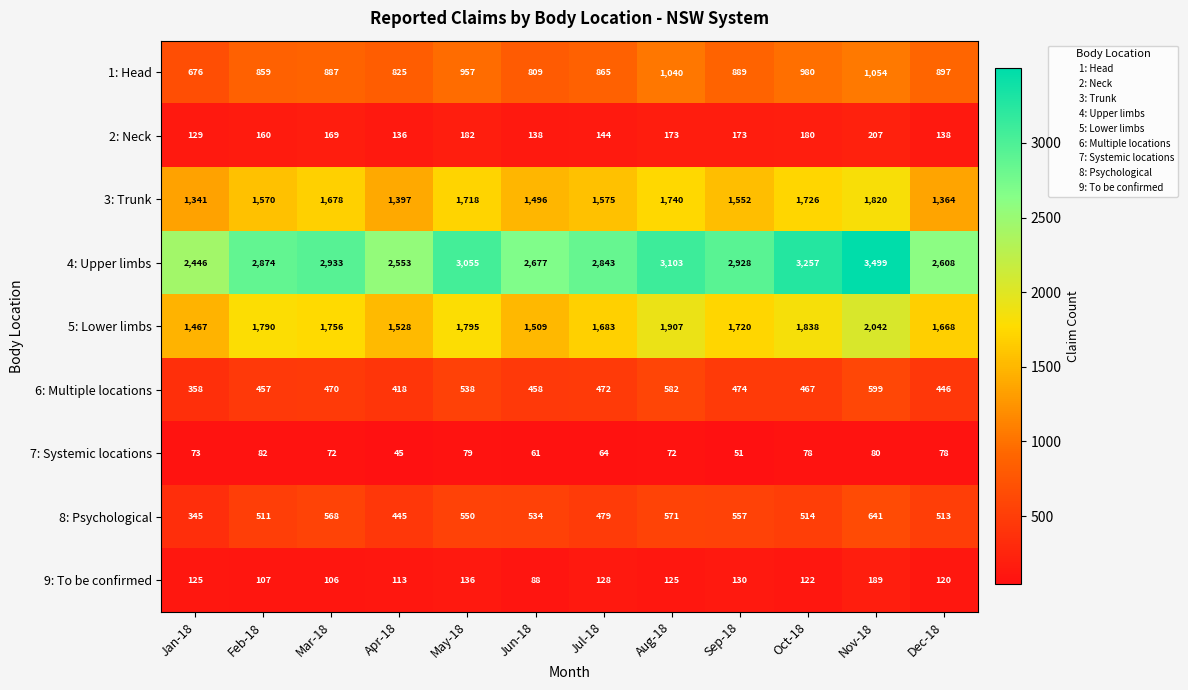

Between Jan-18 and May-18, which series saw the biggest shift?

4: Upper limbs